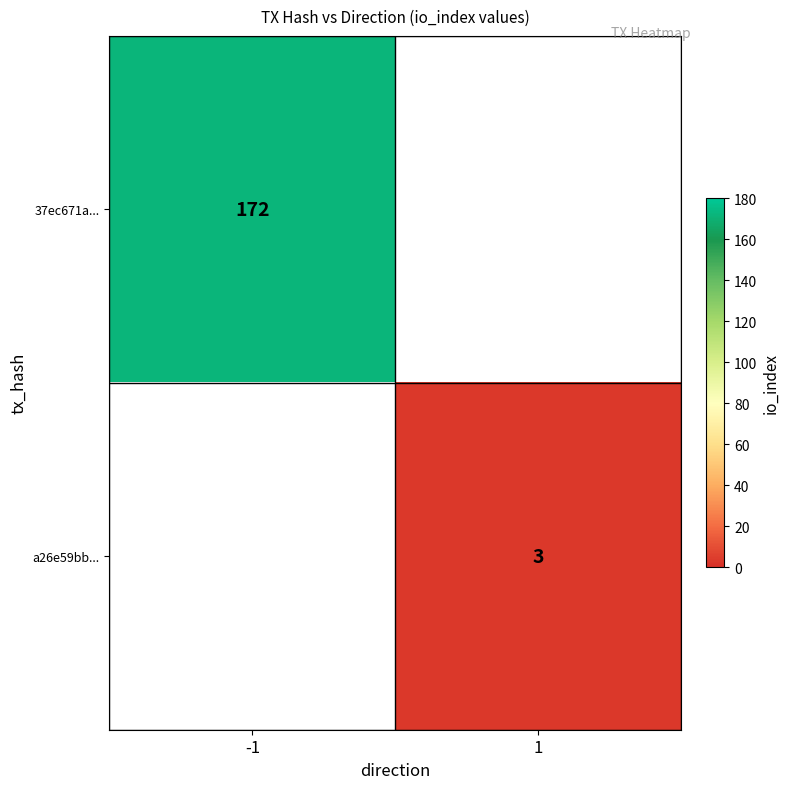

The value of 37ec671a... at -1 is 36.7. True or false?

False